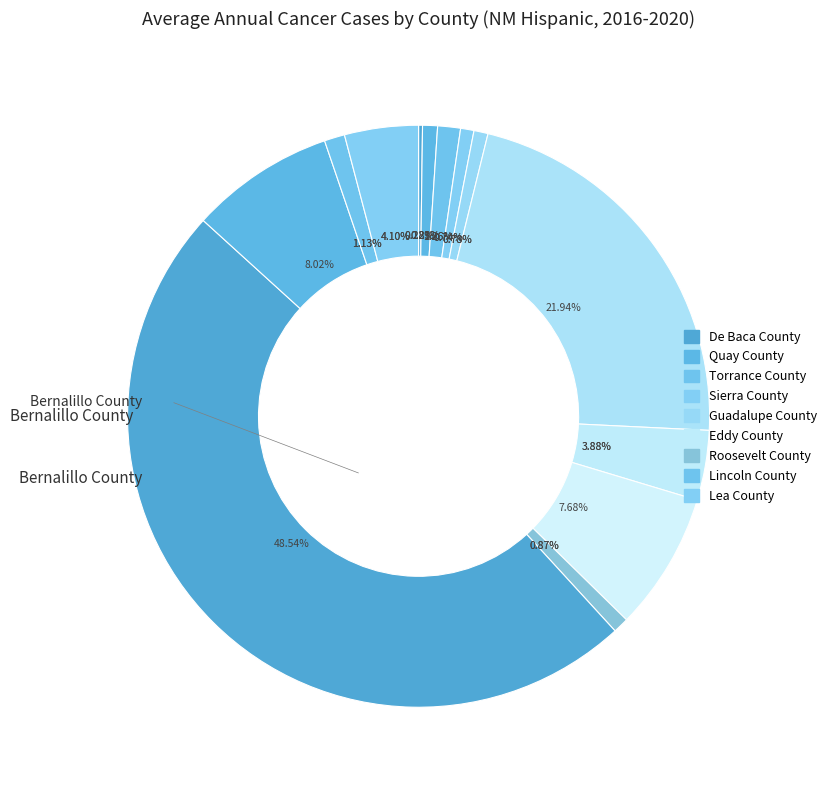

True or false: Roosevelt County accounts for 11% of the total.

False